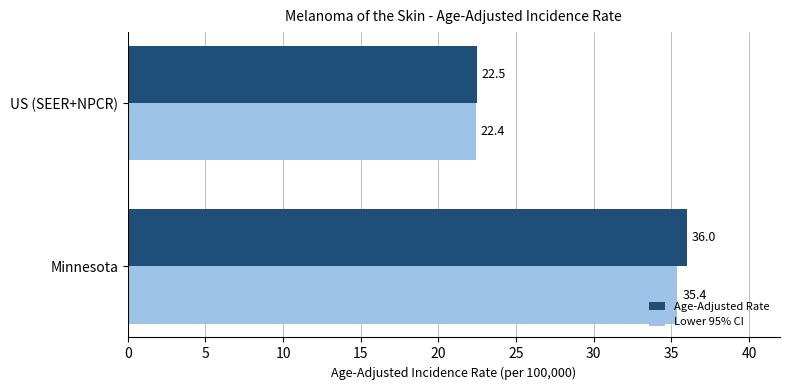

How many data points does each series have?

2